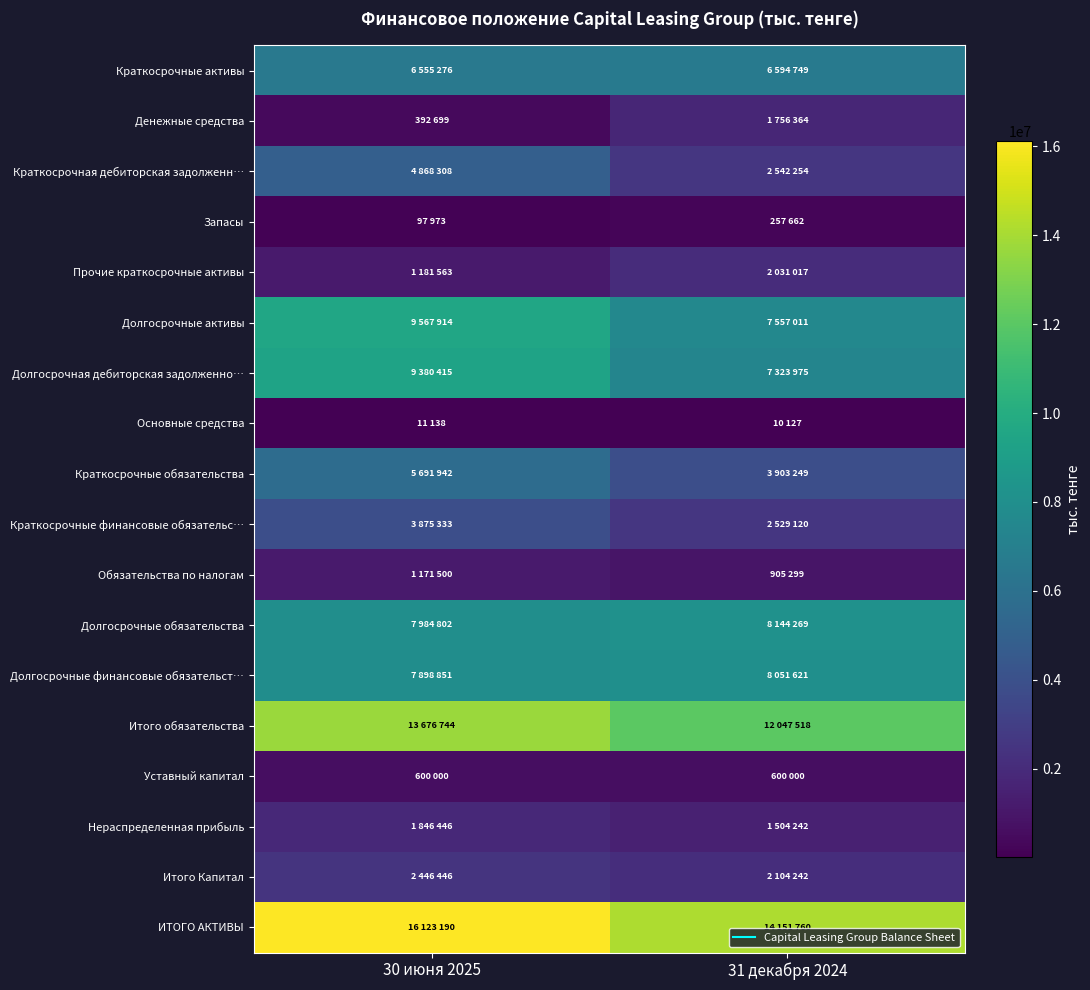

Which has a higher value, 30 июня 2025 or 31 декабря 2024?

31 декабря 2024